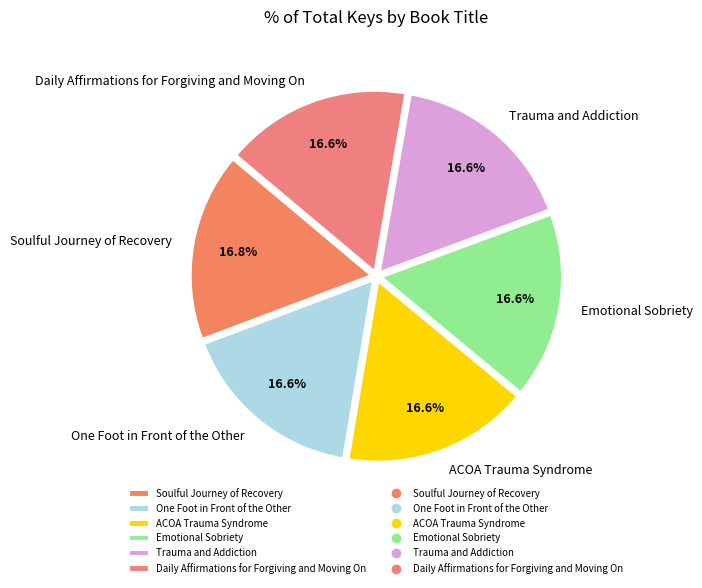

Is Daily Affirmations for Forgiving and Moving On the majority of the pie?

No